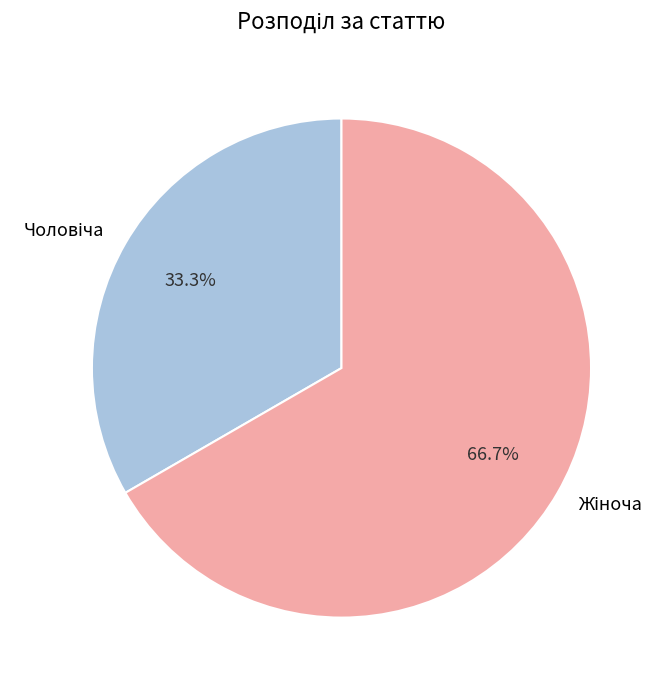

Is there a majority slice in this chart?

Yes